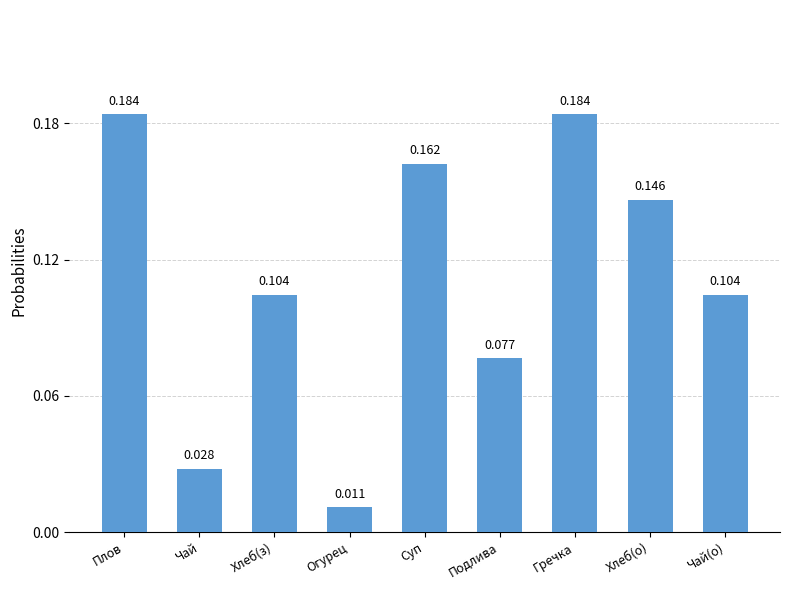

Which label corresponds to the smallest value in the chart?

Огурец